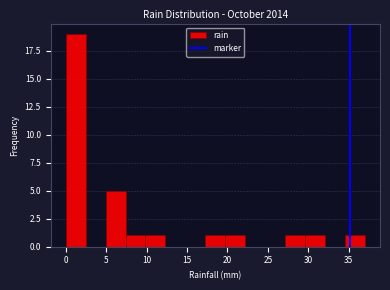

Which range on the x-axis has the tallest bar?

0.0 to 2.5